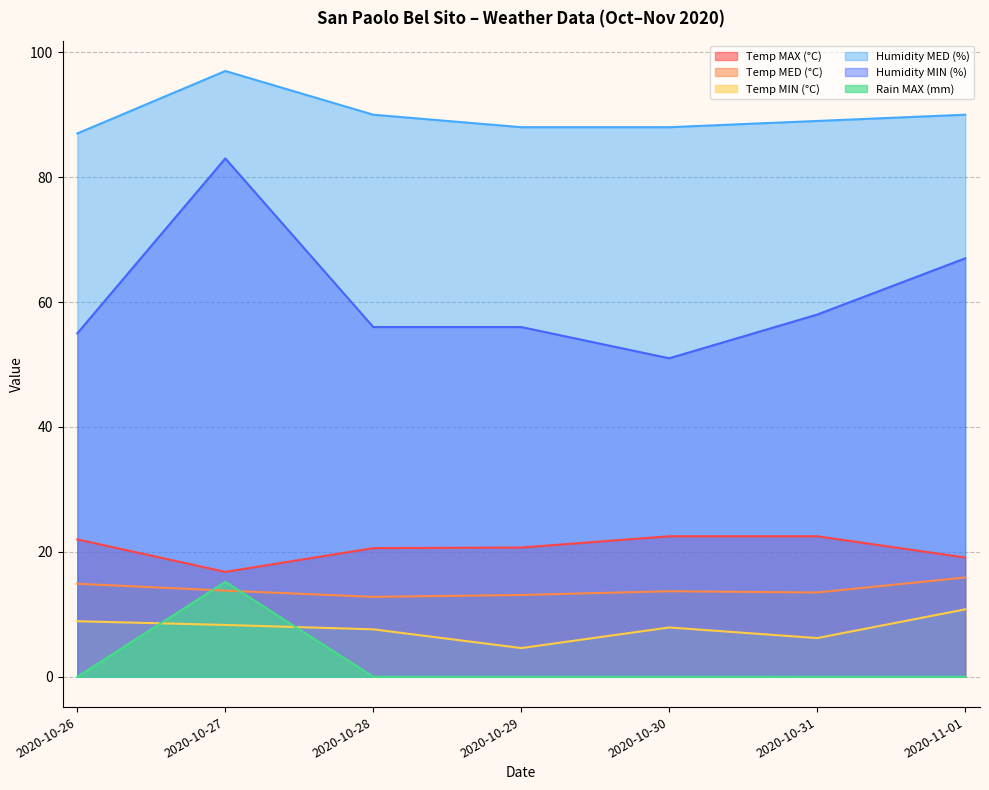

What is the value of the Temp MIN (°C) point at the 2nd from the left?

8.3